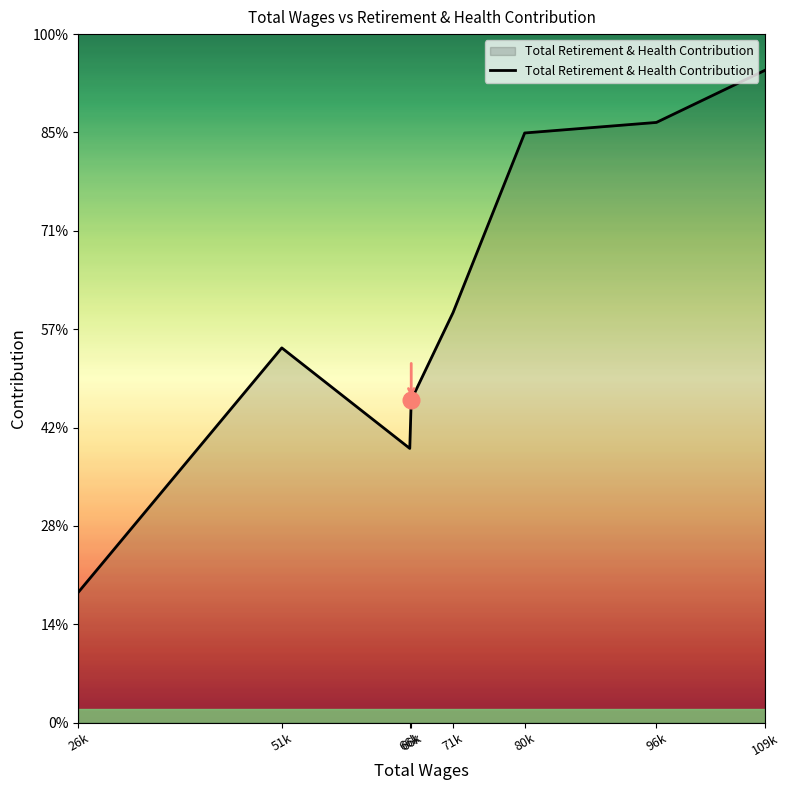

Is this an area chart (filled region under the line)?

Yes